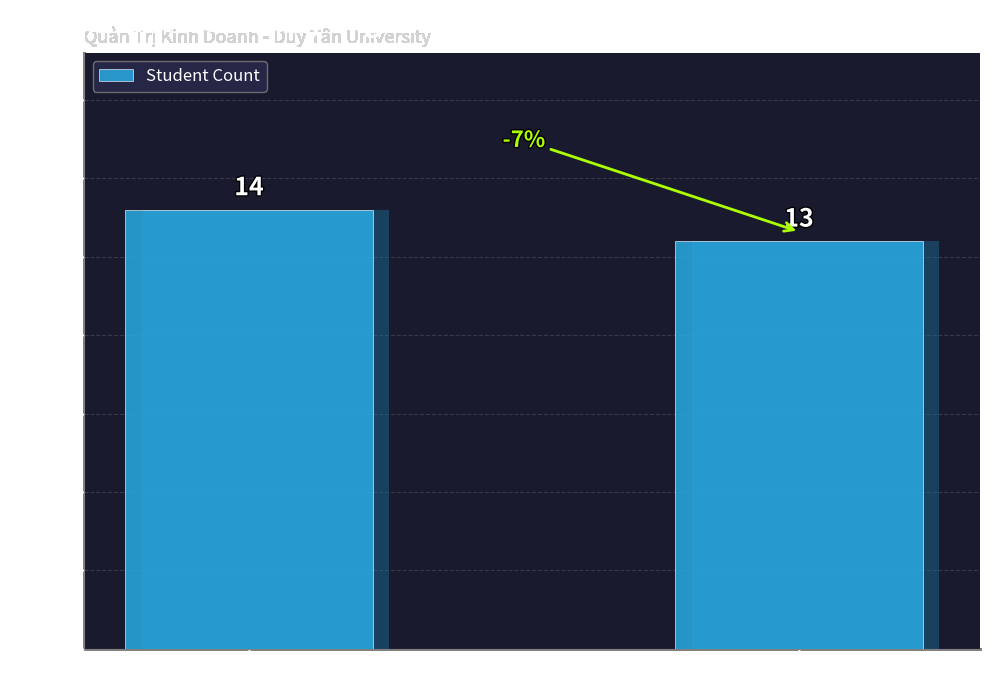

What is the sum of all values?

27